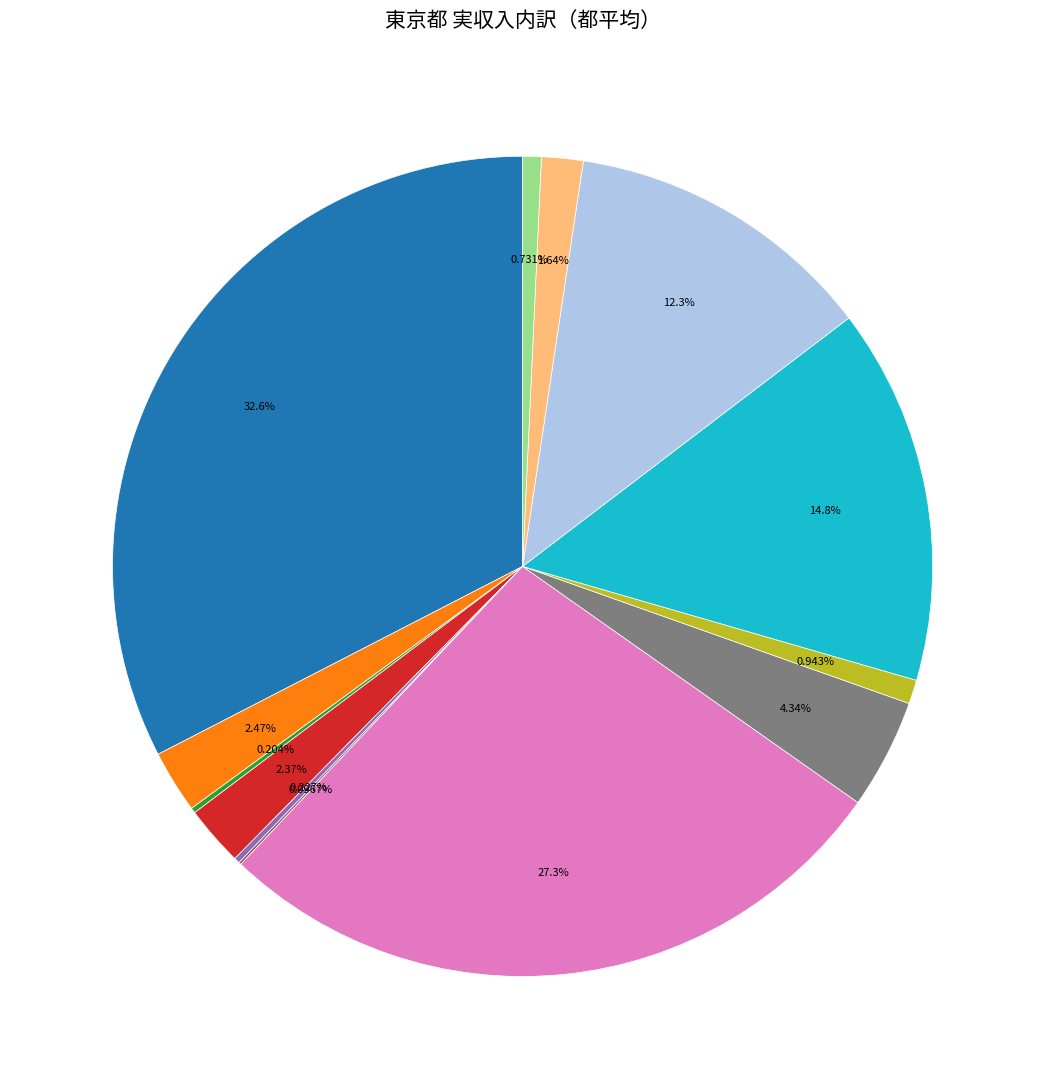

Does any single category account for the majority?

No